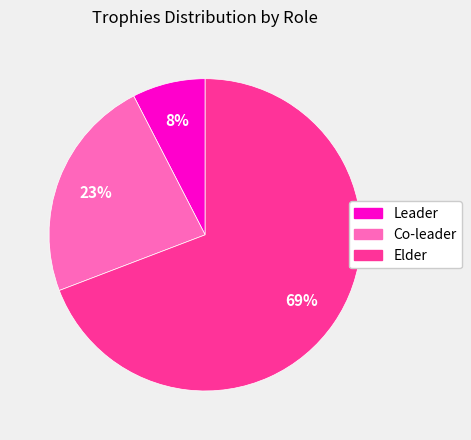

To the nearest percent, what is the average slice percentage?

33%